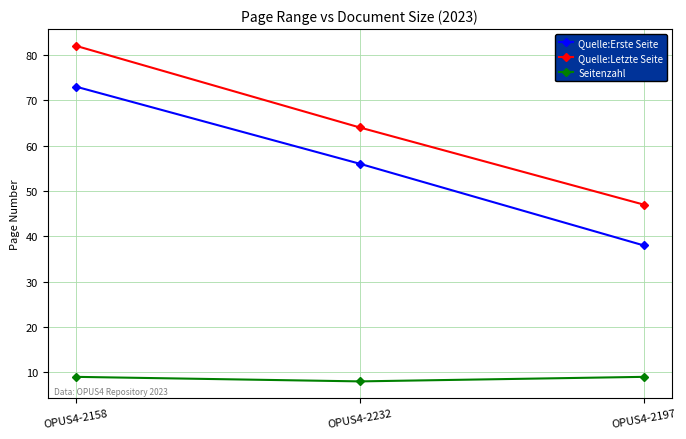

How many lines are shown in the chart?

3